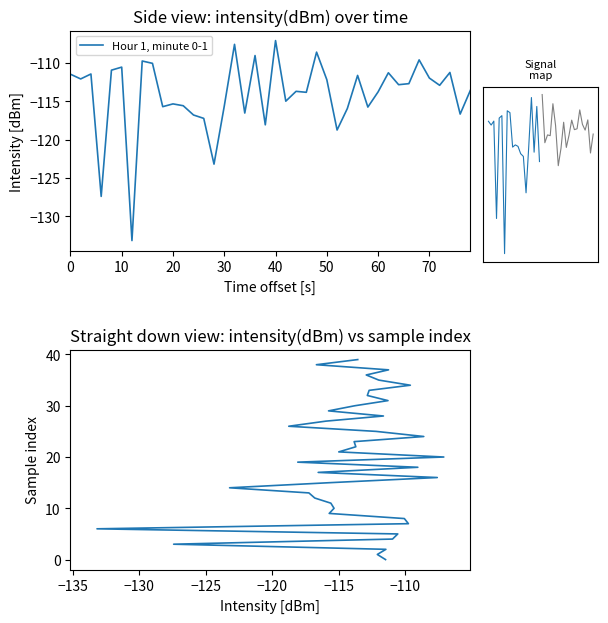

What is the maximum value shown in the chart?

39